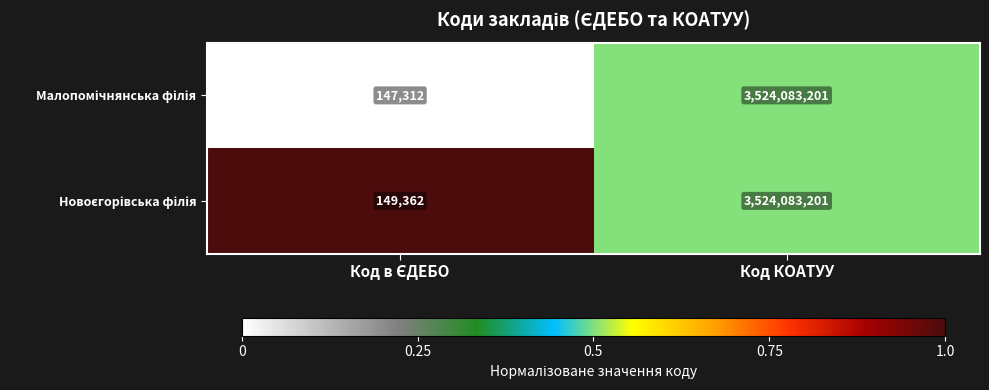

How many categories are shown in the chart?

2